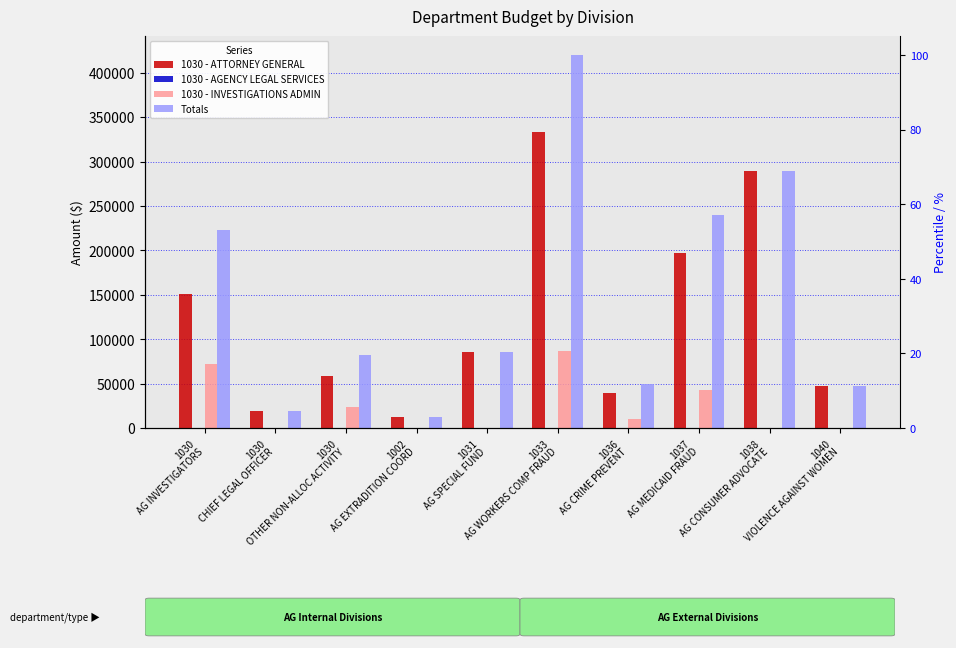

How many values in the 1030 - ATTORNEY GENERAL series exceed 86080?

5